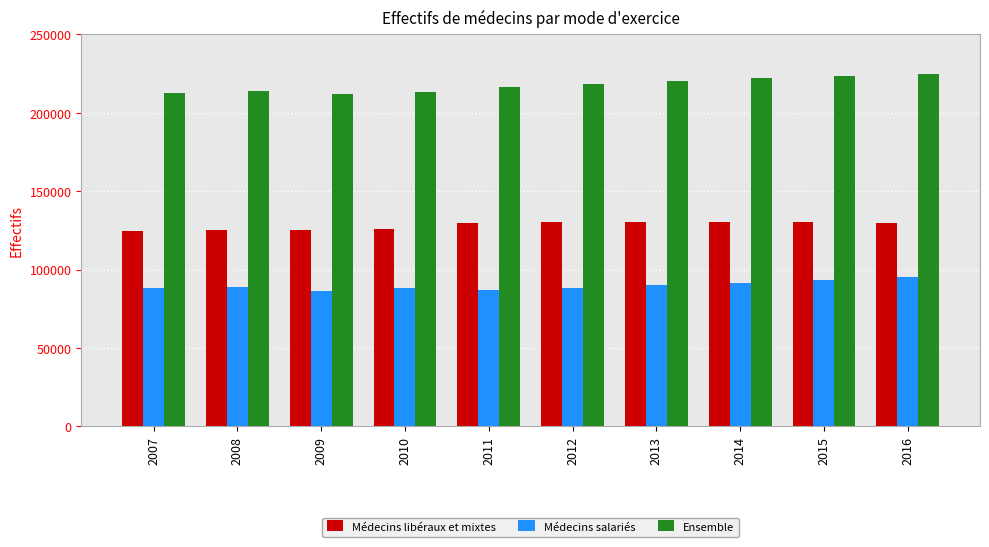

Which series changed the most between 2010 and 2014?

Ensemble